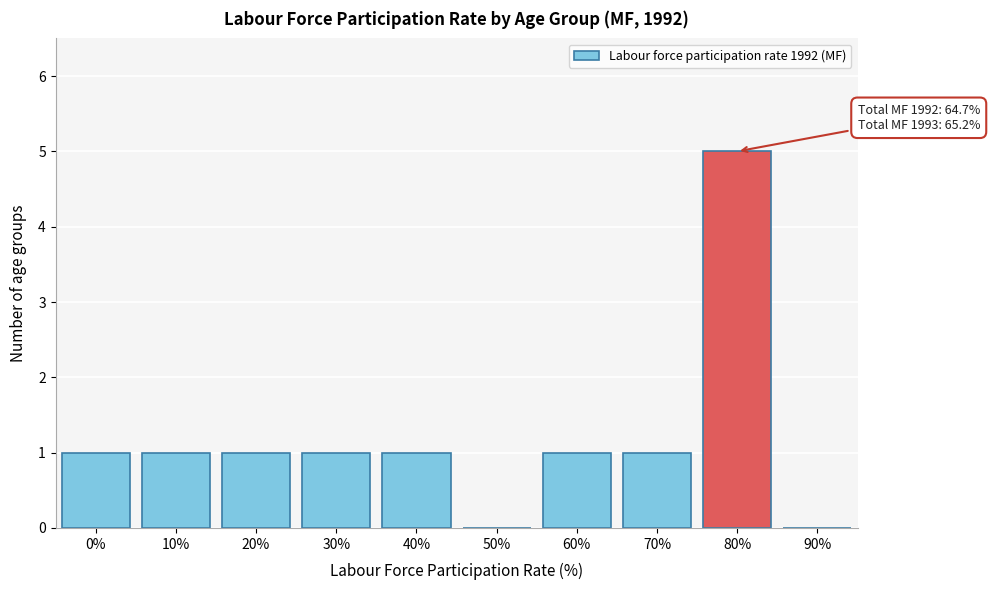

Reading left to right, list all the values displayed in this chart.

0%=1	10%=1	20%=1	30%=1	40%=1	50%=0	60%=1	70%=1	80%=5	90%=0